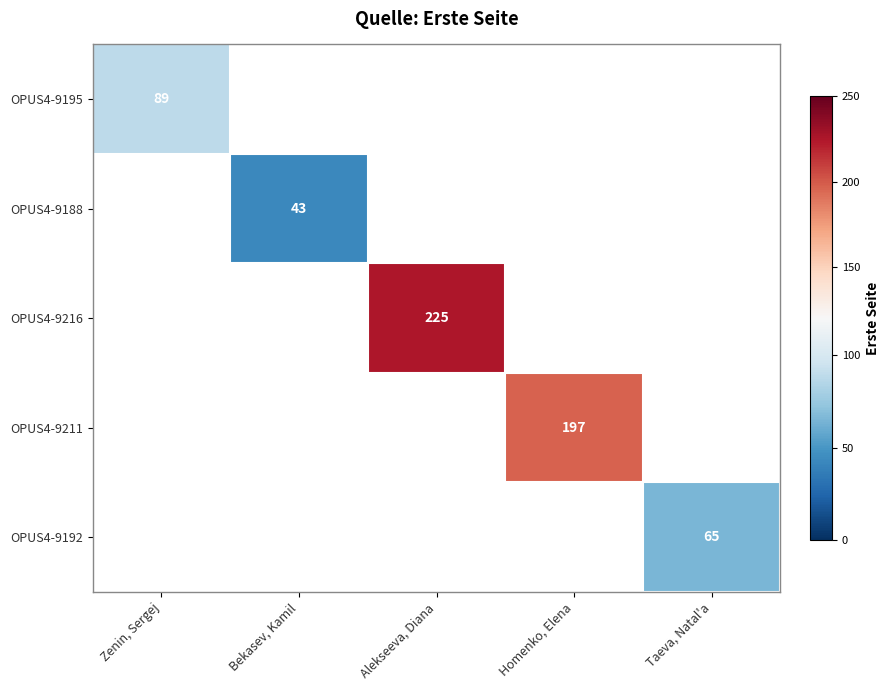

Is it true that OPUS4-9192 equals 65 at Taeva, Natal'a?

True